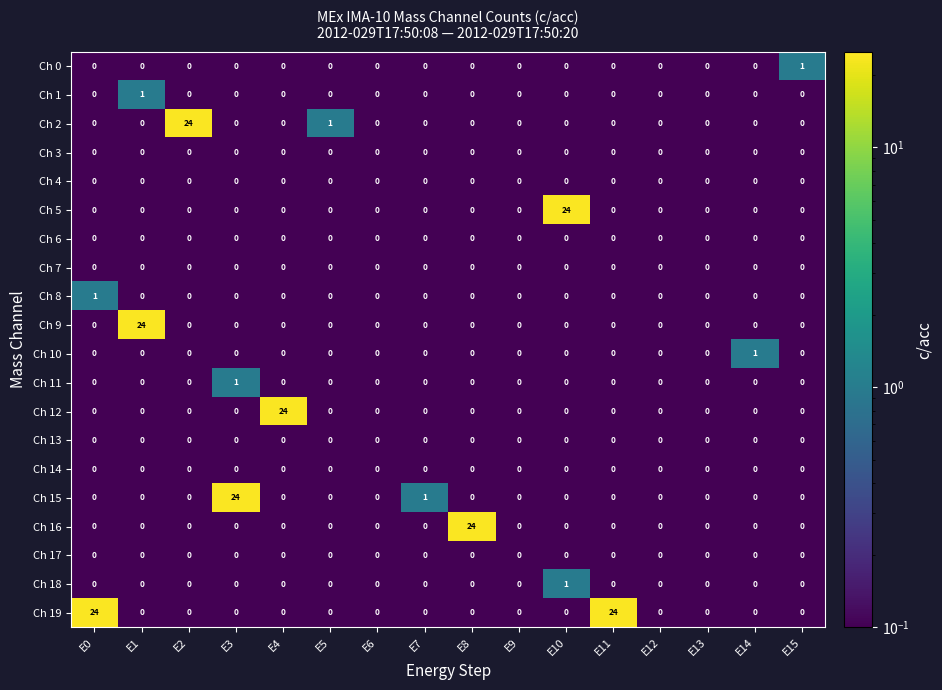

Is it true that Ch 7 equals 0 at E10?

True